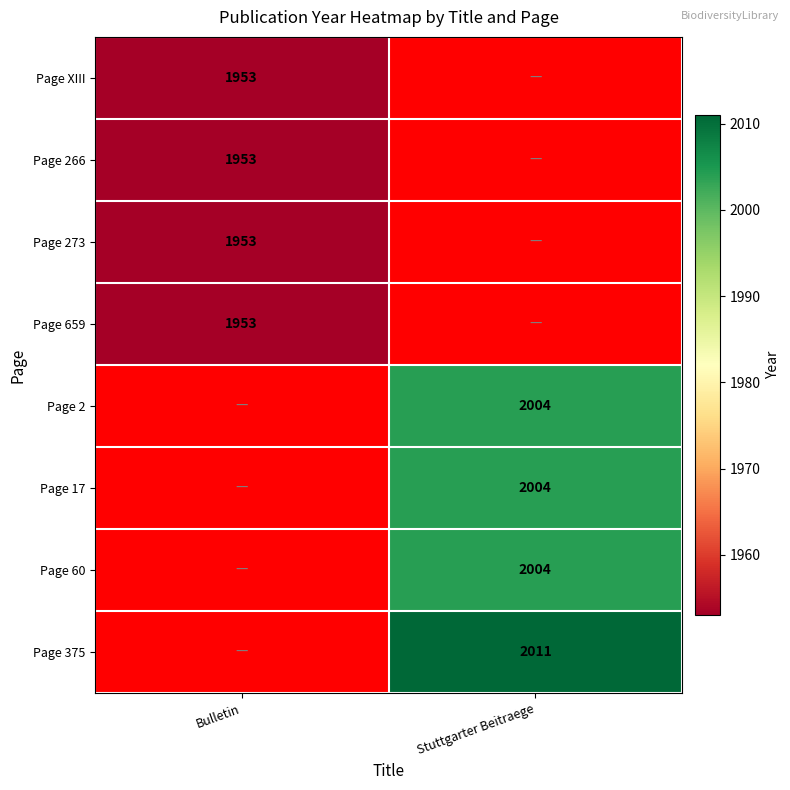

Is it true that Page 375 equals 2011 at Stuttgarter Beitraege?

True